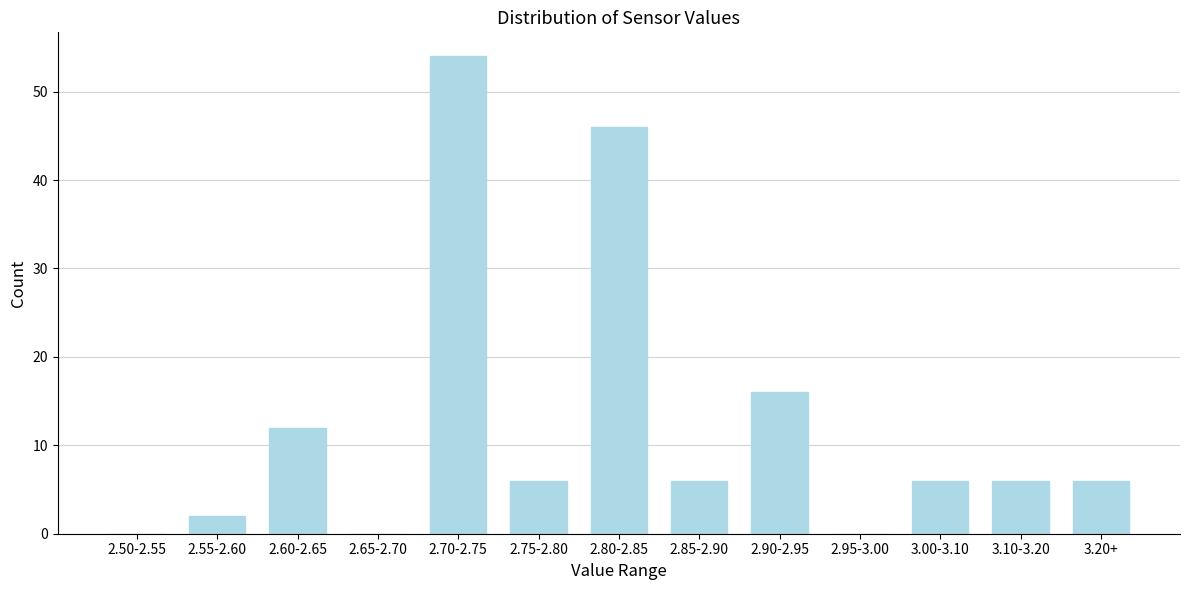

Reading left to right, what are all the values shown in this chart?

2.50-2.55=0	2.55-2.60=2	2.60-2.65=12	2.65-2.70=0	2.70-2.75=54	2.75-2.80=6	2.80-2.85=46	2.85-2.90=6	2.90-2.95=16	2.95-3.00=0	3.00-3.10=6	3.10-3.20=6	3.20+=6